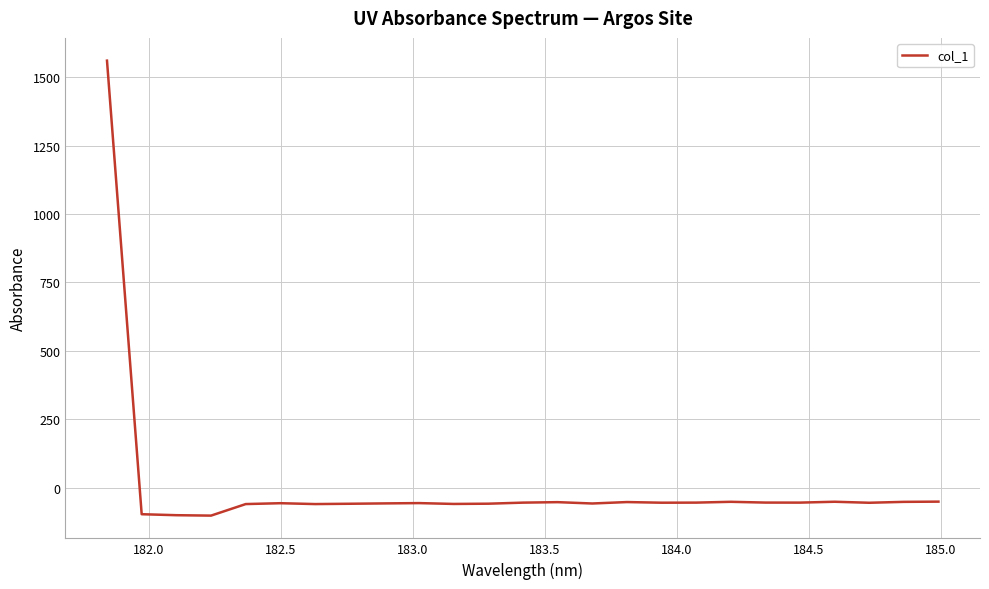

What is the greatest value displayed?

1560.2